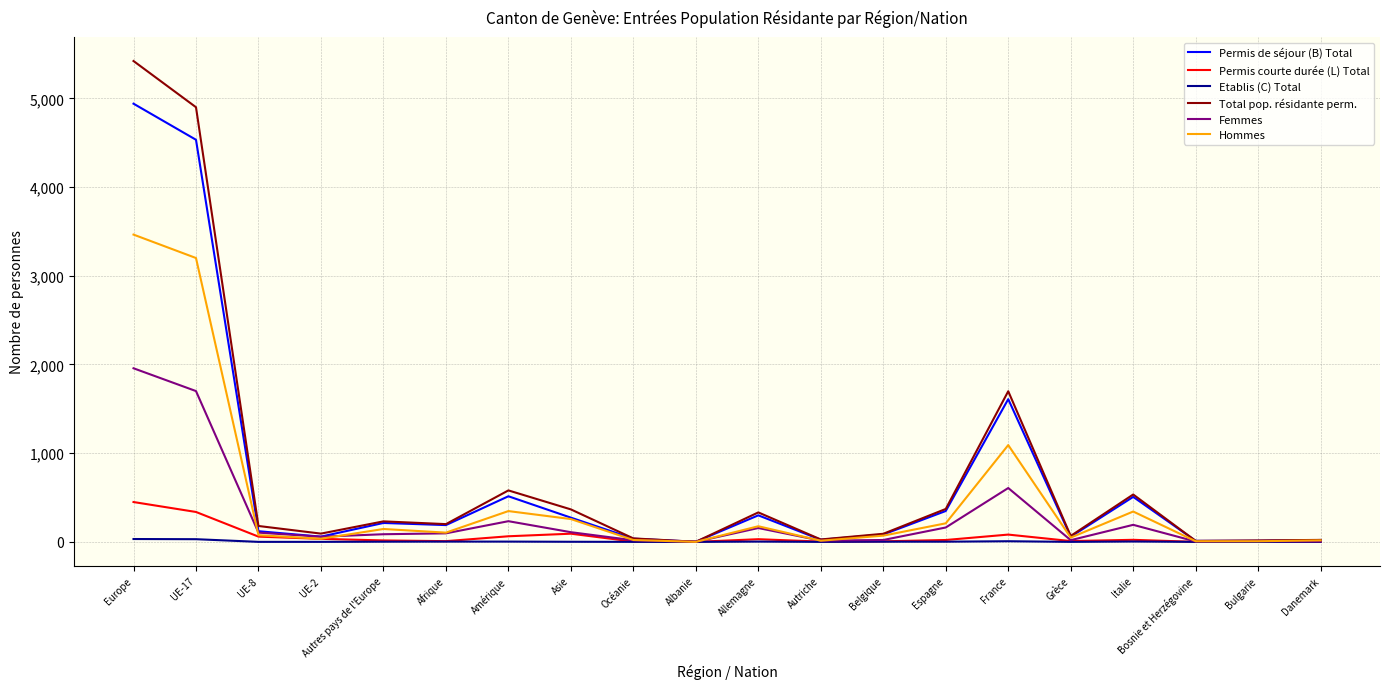

What is the label of the 15th point from the right?

Afrique